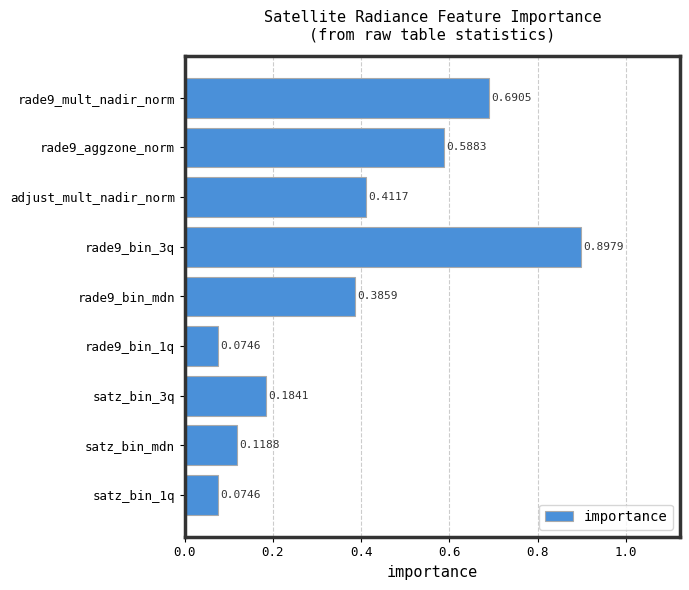

What is the sum of the values at rade9_bin_3q and adjust_mult_nadir_norm?

1.3